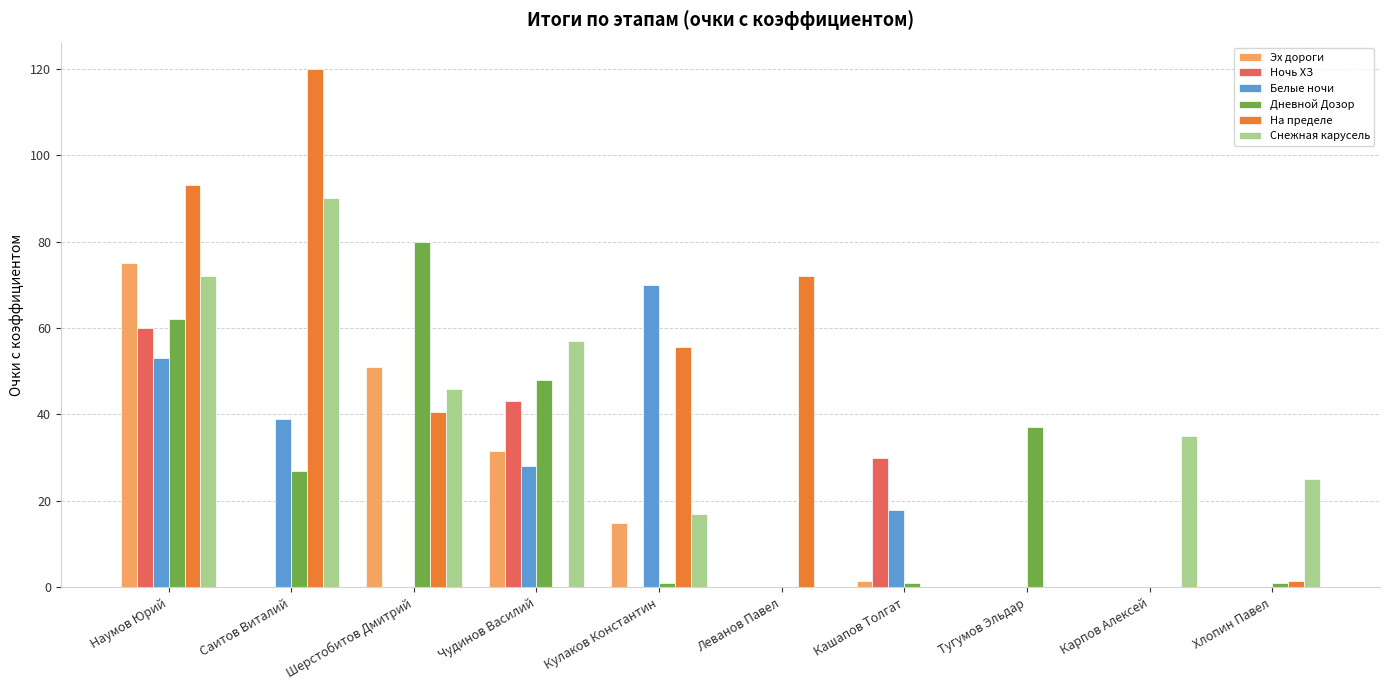

What is the maximum value shown in the chart?

120.0